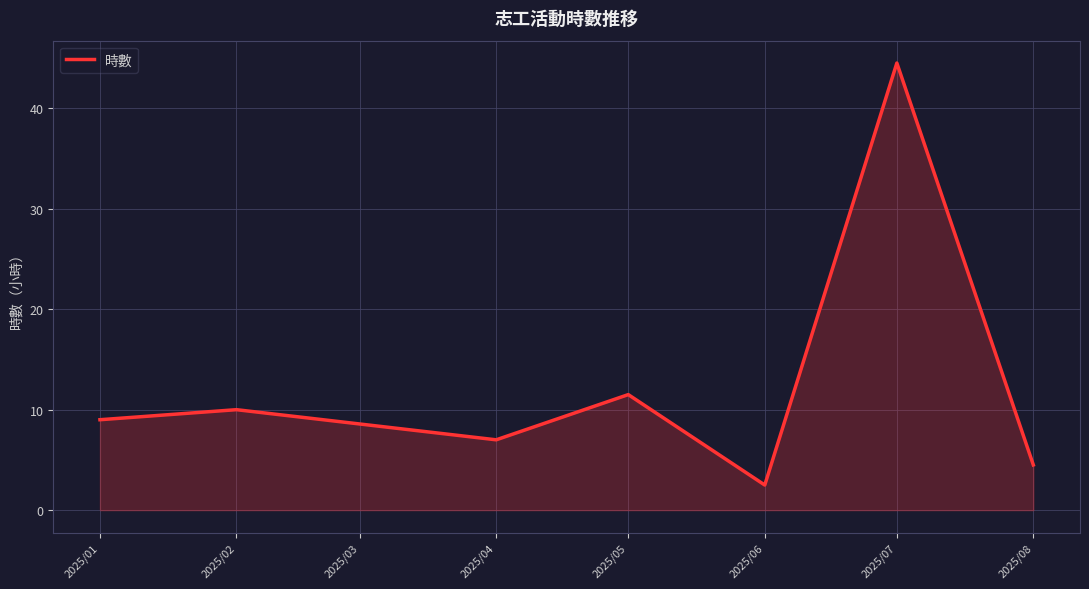

What is the maximum value shown in the chart?

44.5